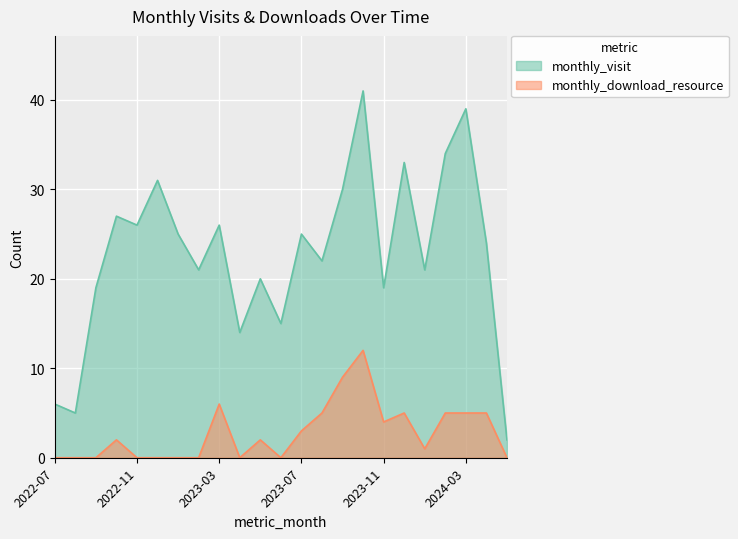

Which category has the highest value in the monthly_visit series?

2023-10